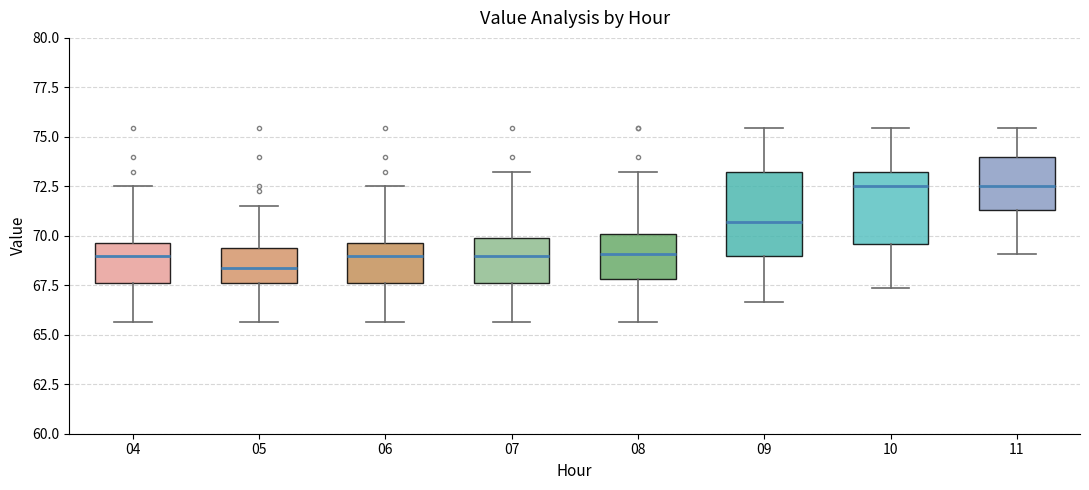

Where does the median line of the box at x = 06 sit on the y-axis? The values are not printed on the chart, so give them approximately, as read against the axis.

69.0